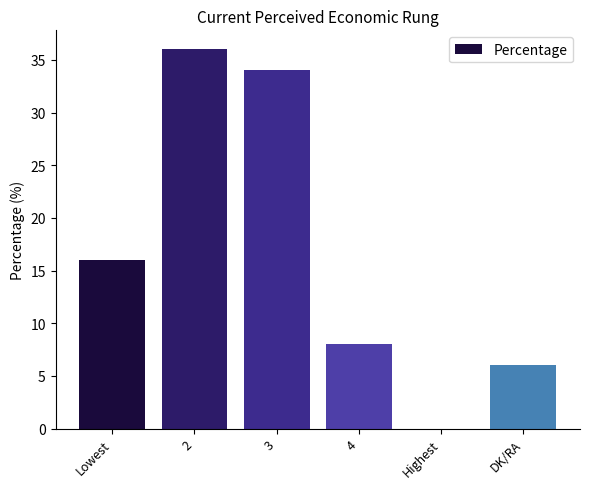

What is the change in value from 2 to 4?

-28